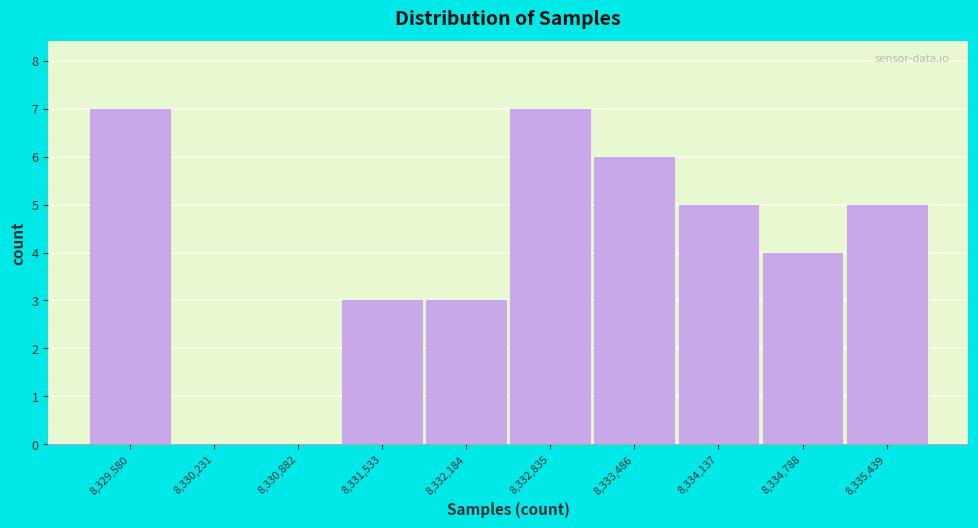

Reading left to right, transcribe all the data shown in this chart.

8,329,580=7	8,330,231=0	8,330,882=0	8,331,533=3	8,332,184=3	8,332,835=7	8,333,486=6	8,334,137=5	8,334,788=4	8,335,439=5